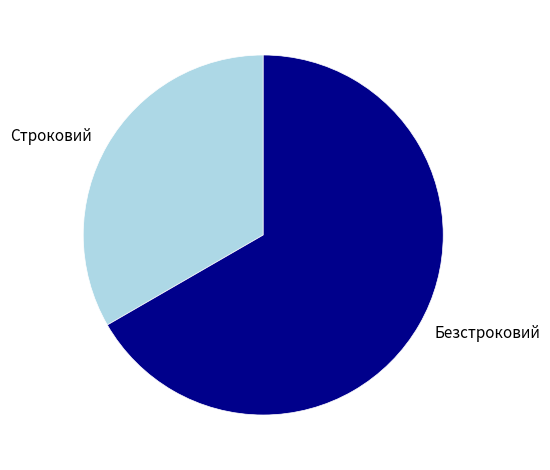

Does Строковий account for over 50% of the chart?

No